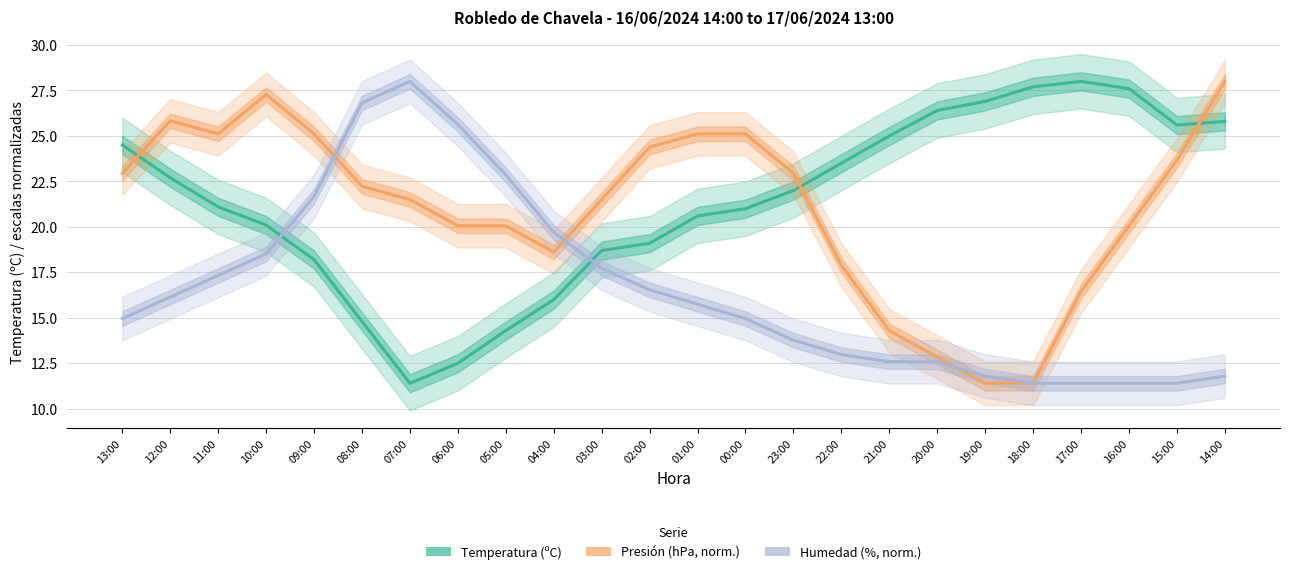

At how many categories does at least one series exceed 17?

24